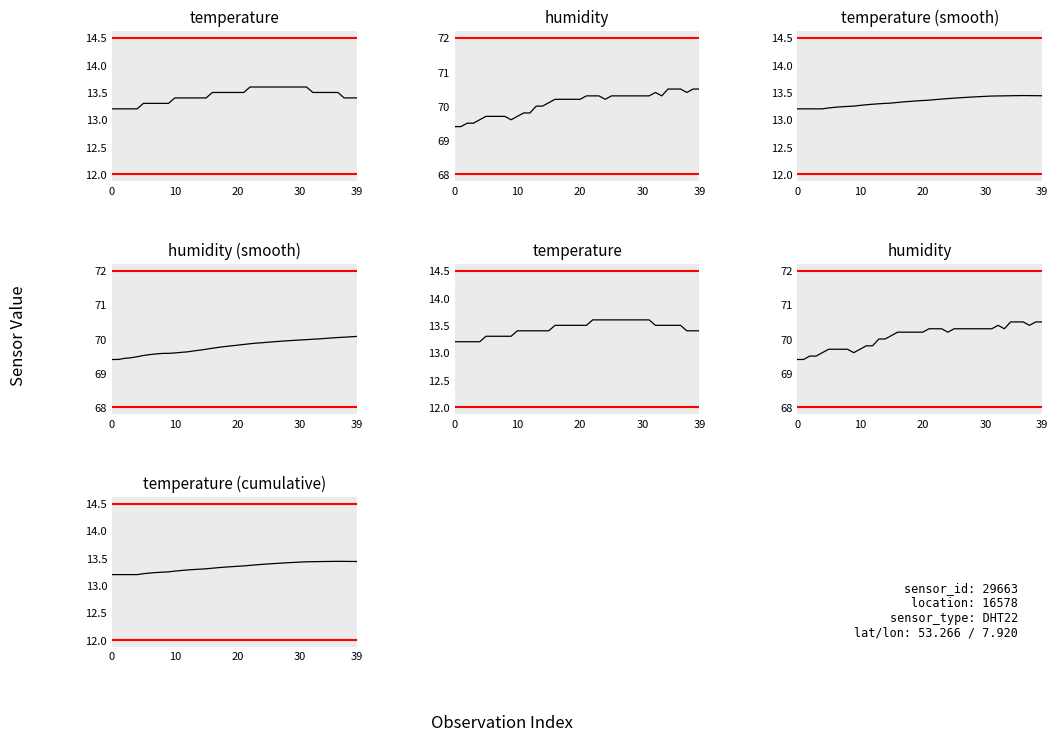

True or false: humidity and humidity (smooth) cross at least once.

False